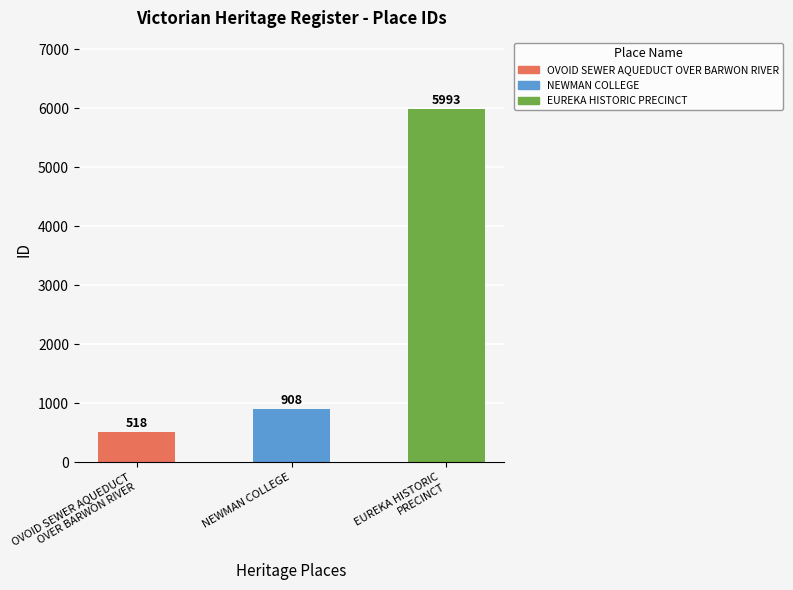

What is the change in value from OVOID SEWER AQUEDUCT
OVER BARWON RIVER to EUREKA HISTORIC
PRECINCT?

+5475